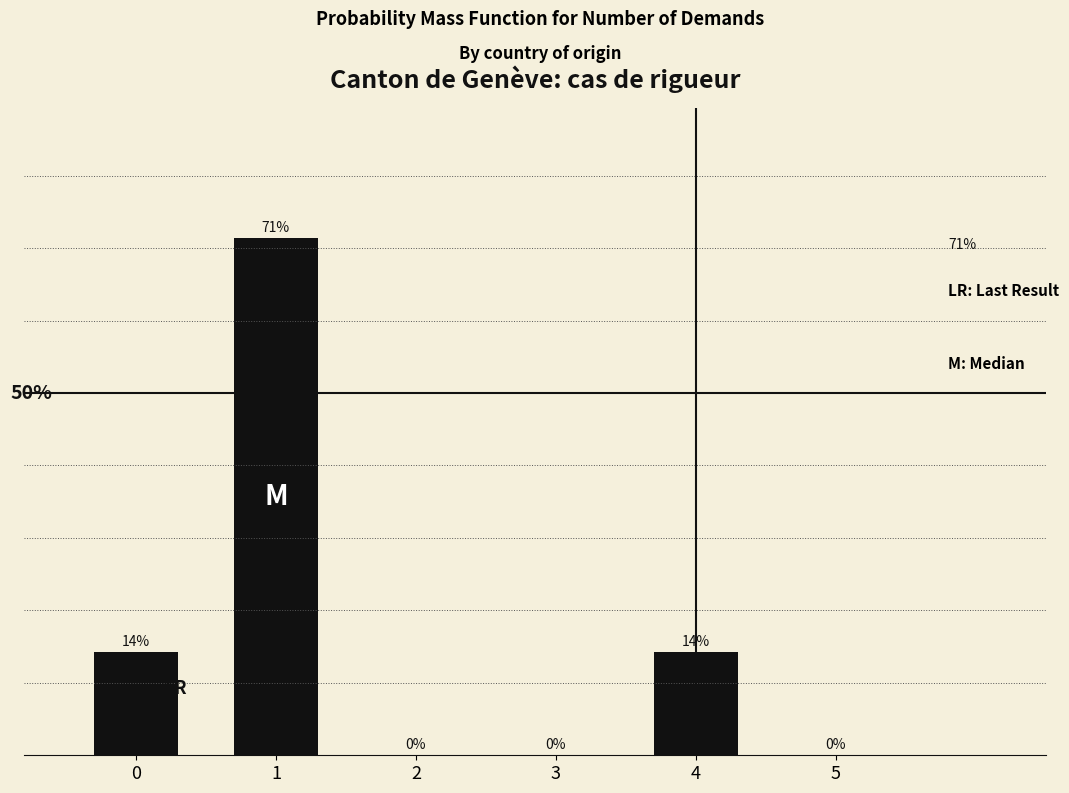

Are the bars horizontal?

No